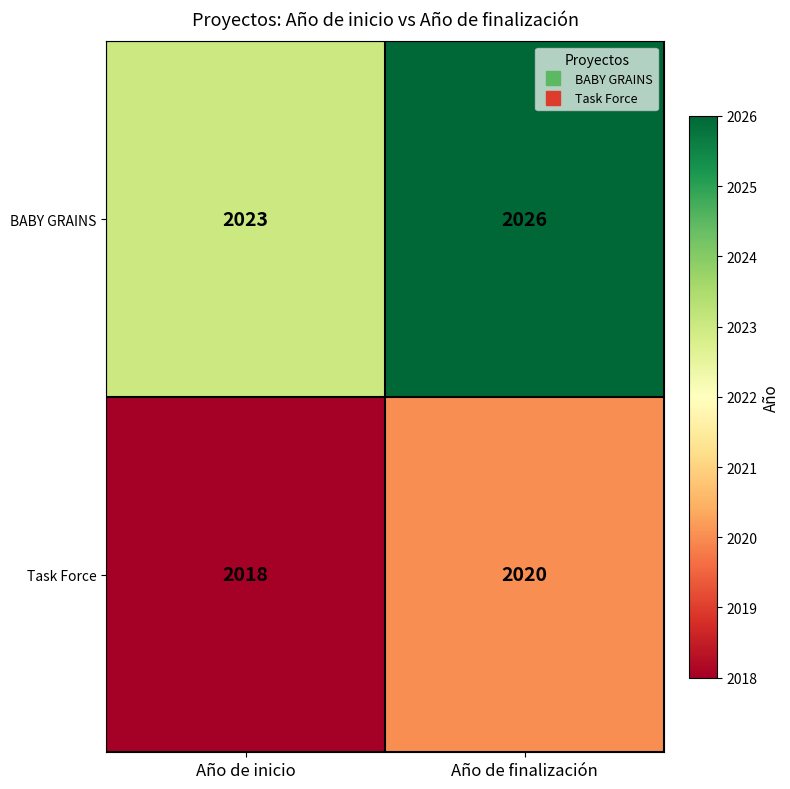

Reading left to right, what are all the values shown in this chart?

BABY GRAINS: Año de inicio=2023	Año de finalización=2026
Task Force: Año de inicio=2018	Año de finalización=2020